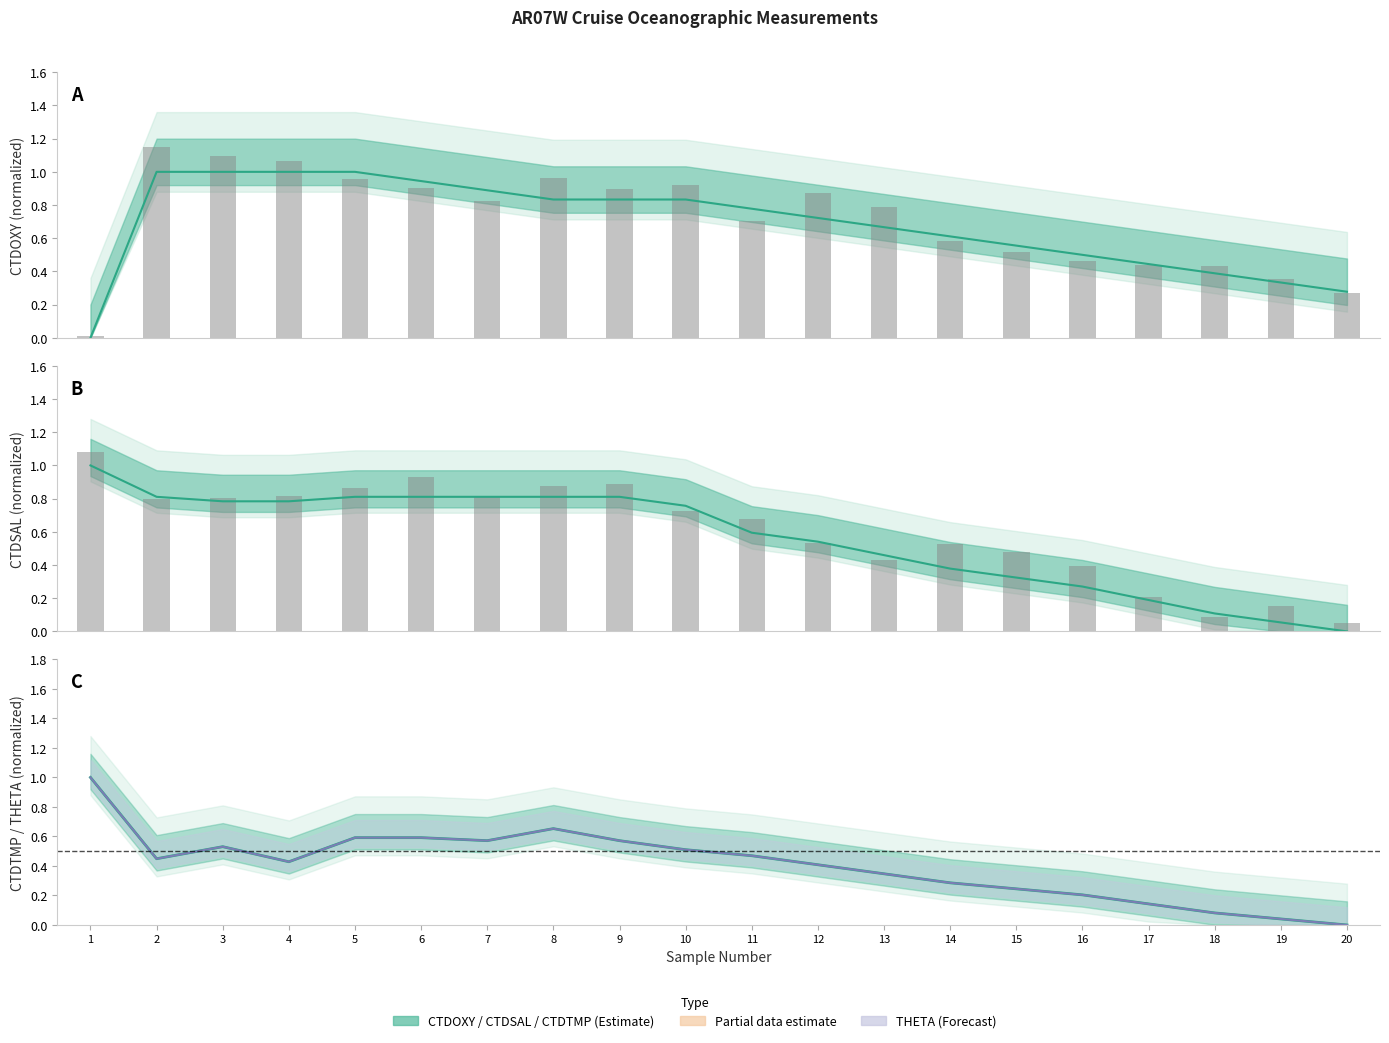

Reading left to right, transcribe all the data shown in this chart.

CTDOXY: 1=0.0	2=1.0	3=1.0	4=1.0	5=1.0	6=0.9	7=0.9	8=0.8	9=0.8	10=0.8	11=0.8	12=0.7	13=0.7	14=0.6	15=0.6	16=0.5	17=0.4	18=0.4	19=0.3	20=0.3
CTDSAL: 1=1.0	2=0.8	3=0.8	4=0.8	5=0.8	6=0.8	7=0.8	8=0.8	9=0.8	10=0.8	11=0.6	12=0.5	13=0.5	14=0.4	15=0.3	16=0.3	17=0.2	18=0.1	19=0.1	20=0.0
CTDTMP: 1=1.0	2=0.4	3=0.5	4=0.4	5=0.6	6=0.6	7=0.6	8=0.7	9=0.6	10=0.5	11=0.5	12=0.4	13=0.3	14=0.3	15=0.2	16=0.2	17=0.1	18=0.1	19=0.0	20=0.0
THETA: 1=1.0	2=0.4	3=0.5	4=0.4	5=0.6	6=0.6	7=0.6	8=0.7	9=0.6	10=0.5	11=0.5	12=0.4	13=0.3	14=0.3	15=0.2	16=0.2	17=0.1	18=0.1	19=0.0	20=0.0